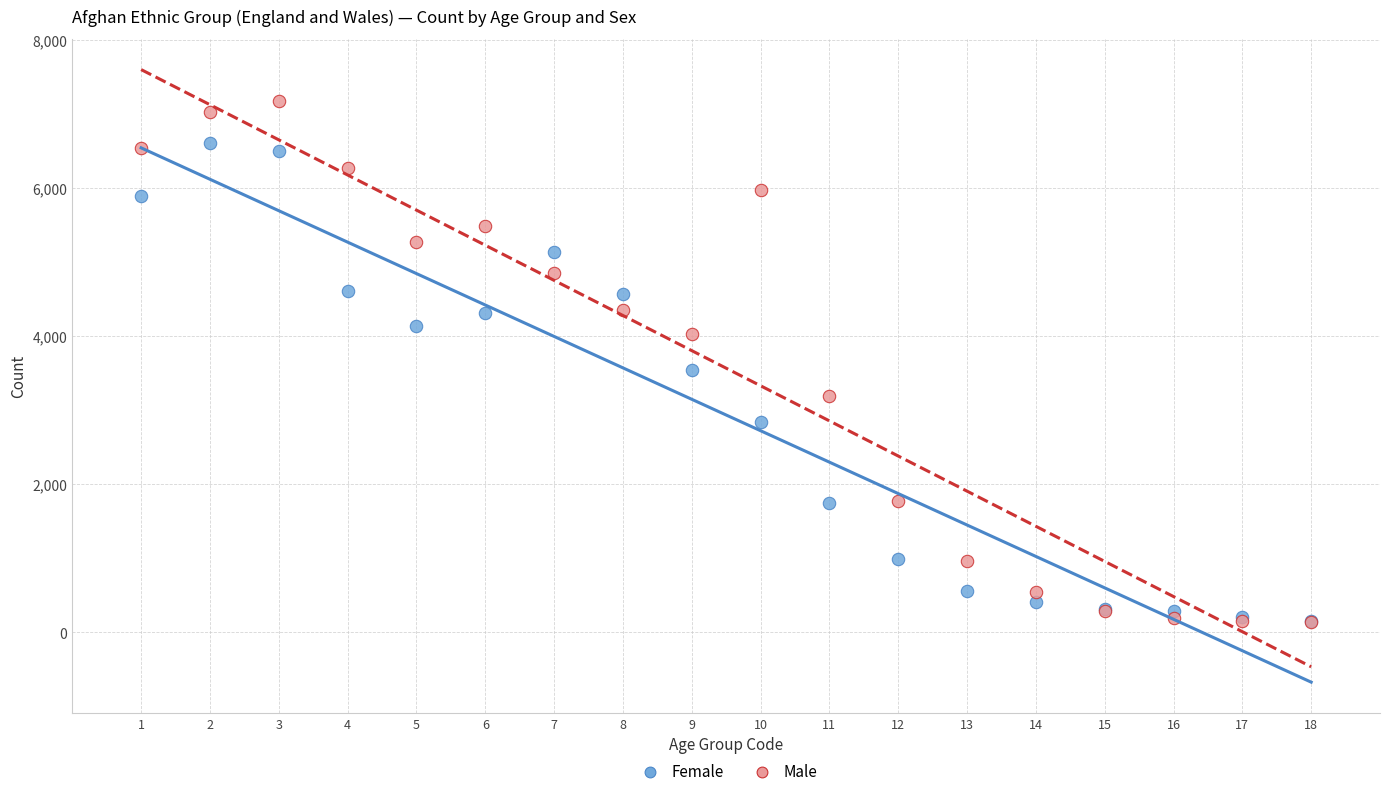

Across all series, what Y value is closest to 3652?

3541